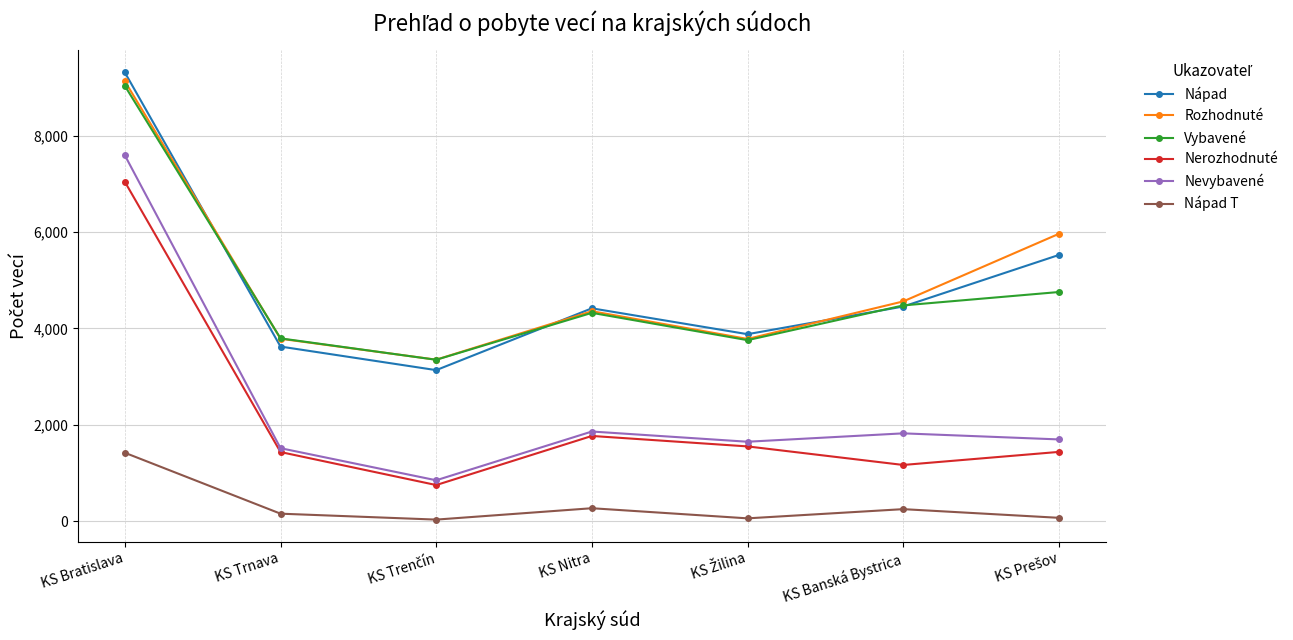

At which category is the sum across all series the highest?

KS Bratislava